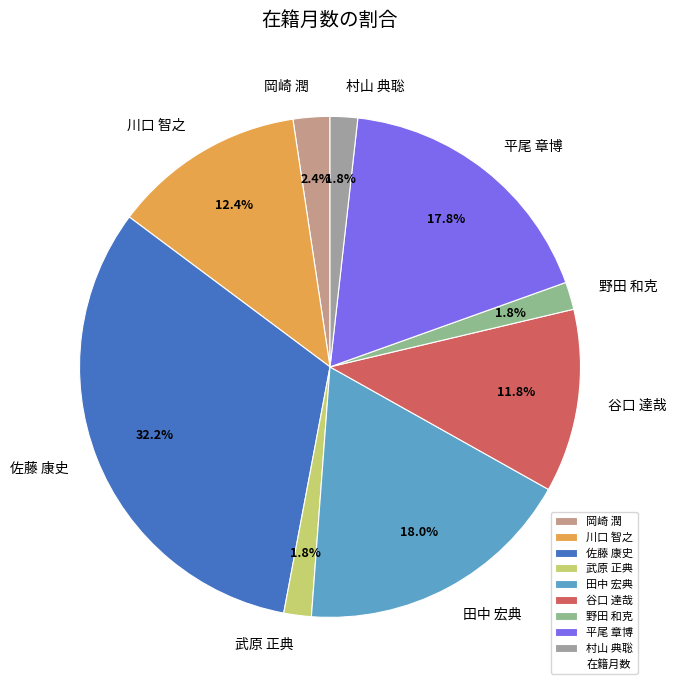

What percentage do 野田 和克 and 田中 宏典 together represent?

19.8%